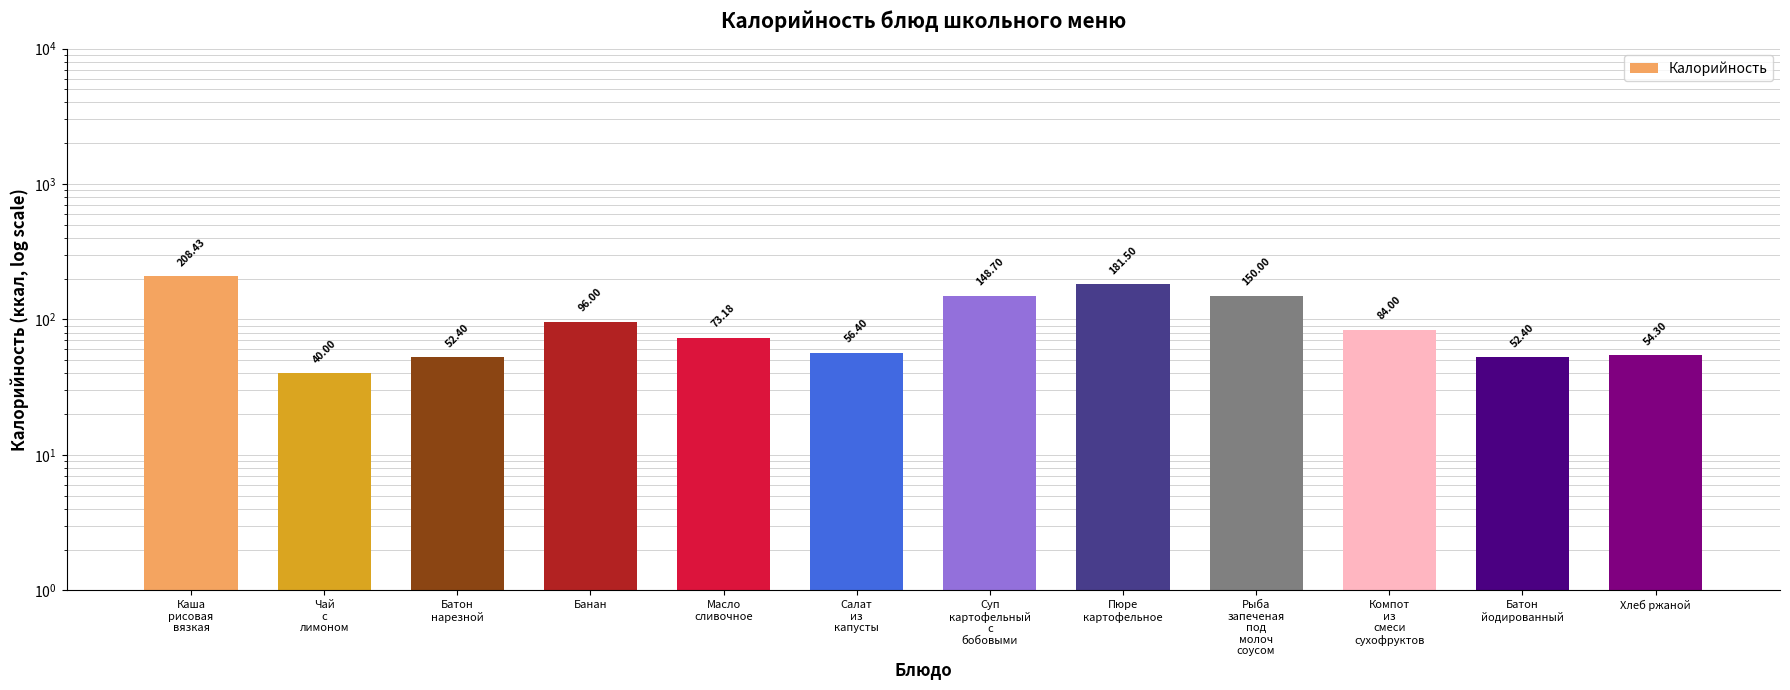

Which has a higher value, Компот
из
смеси
сухофруктов or Банан?

Банан